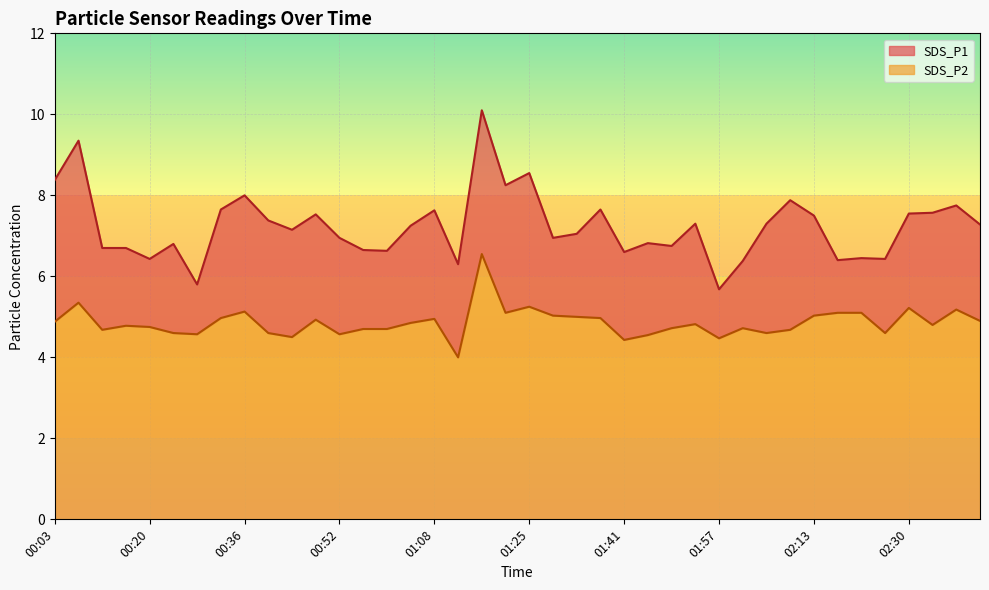

The SDS_P2 series shows 5.1 at 02:21. True or false?

True